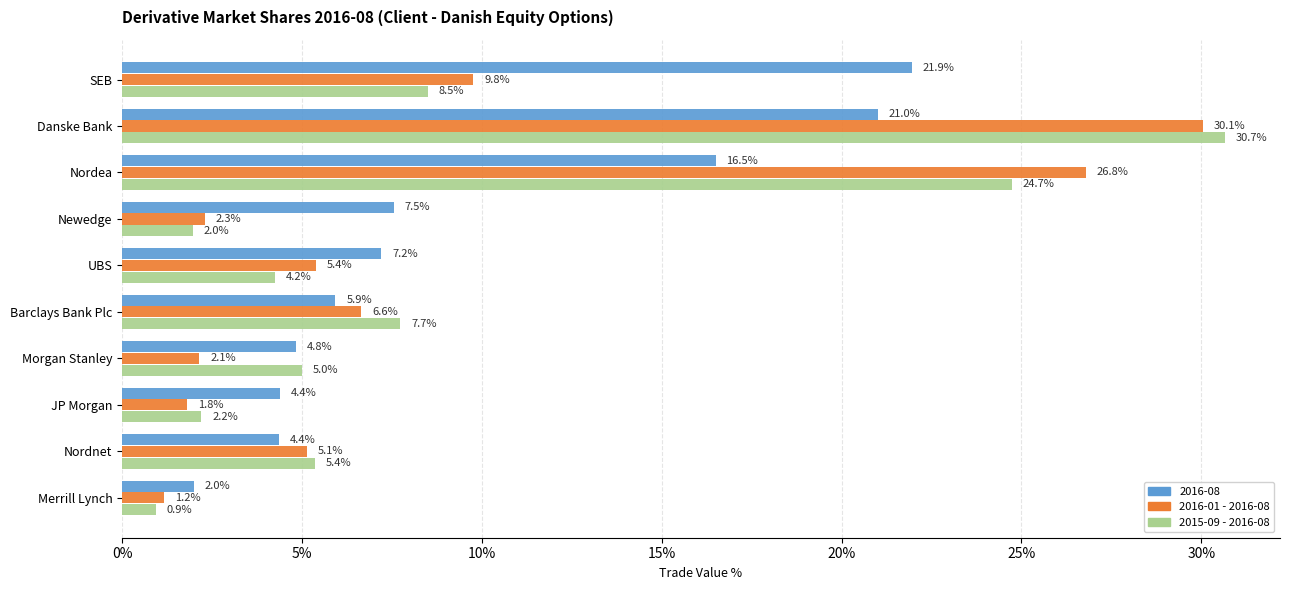

Which series has the widest spread of values?

2015-09 - 2016-08